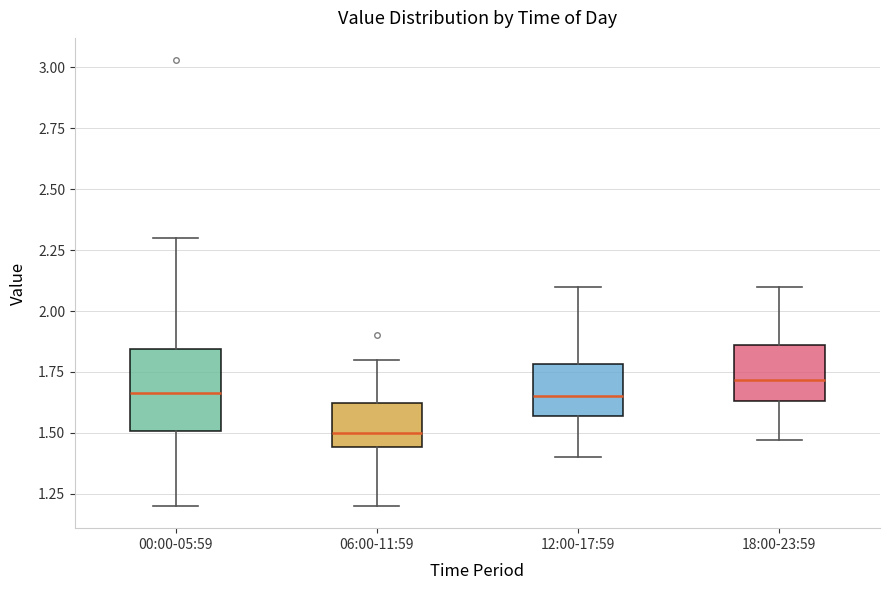

Reading left to right, read every box against the y-axis: the position of its median line, the range the box covers, and the ends of its whiskers. The values are not printed on the chart, so give them approximately, as read against the axis.

00:00-05:59: median 1.65, box 1.50 to 1.85, whiskers 1.20 to 2.30
06:00-11:59: median 1.50, box 1.45 to 1.60, whiskers 1.20 to 1.80
12:00-17:59: median 1.65, box 1.55 to 1.80, whiskers 1.40 to 2.10
18:00-23:59: median 1.70, box 1.65 to 1.85, whiskers 1.45 to 2.10